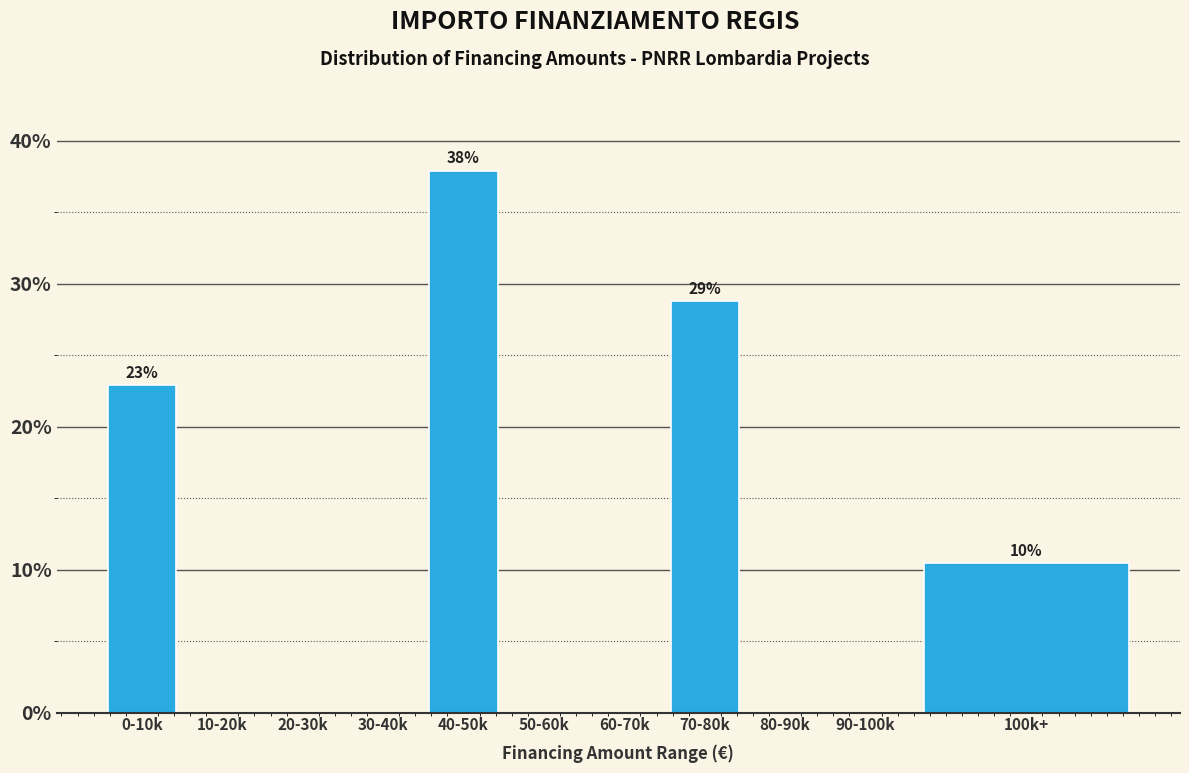

Reading left to right, transcribe all the data shown in this chart.

0-10k=22.9	10-20k=0.0	20-30k=0.0	30-40k=0.0	40-50k=37.9	50-60k=0.0	60-70k=0.0	70-80k=28.8	80-90k=0.0	90-100k=0.0	100k+=10.5